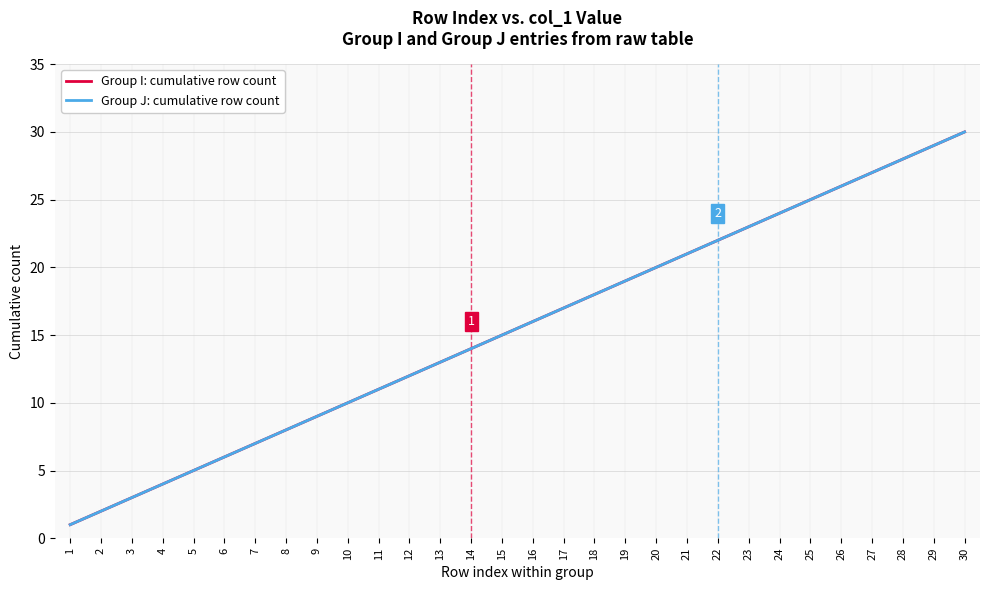

What is the difference between the maximum and minimum values in the Group I: cumulative row count series?

29